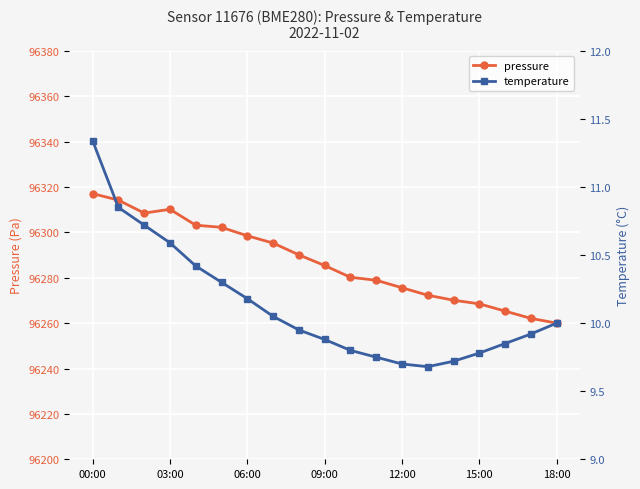

True or false: pressure and temperature intersect in this chart.

False